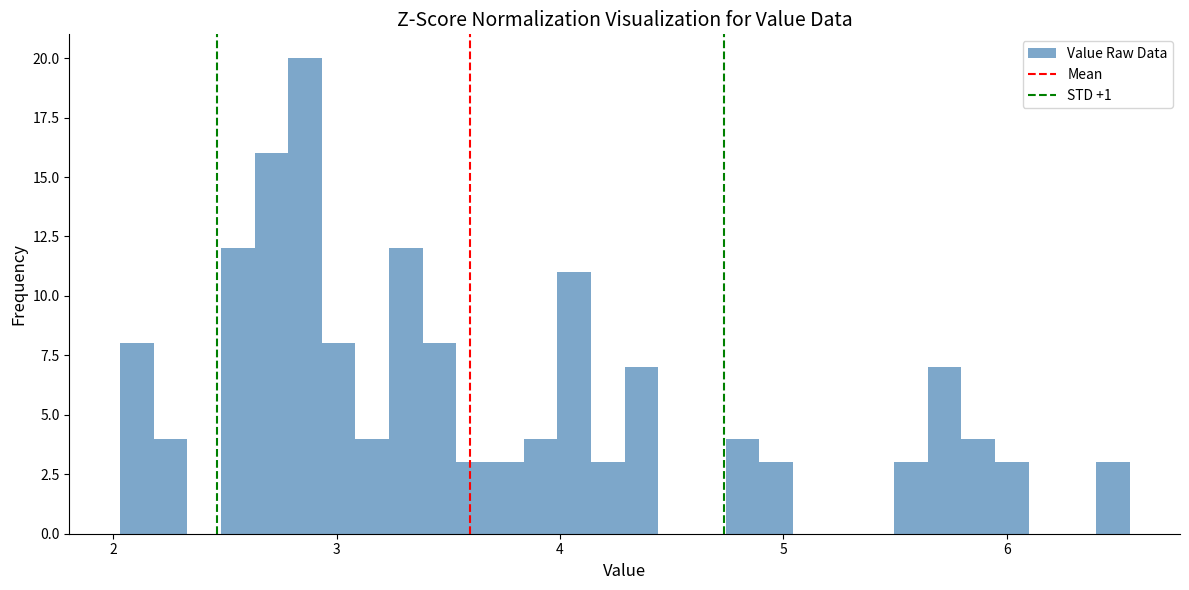

Around what value on the x-axis is the tallest bar? Give the approximate position of its centre, as read against the axis.

2.9